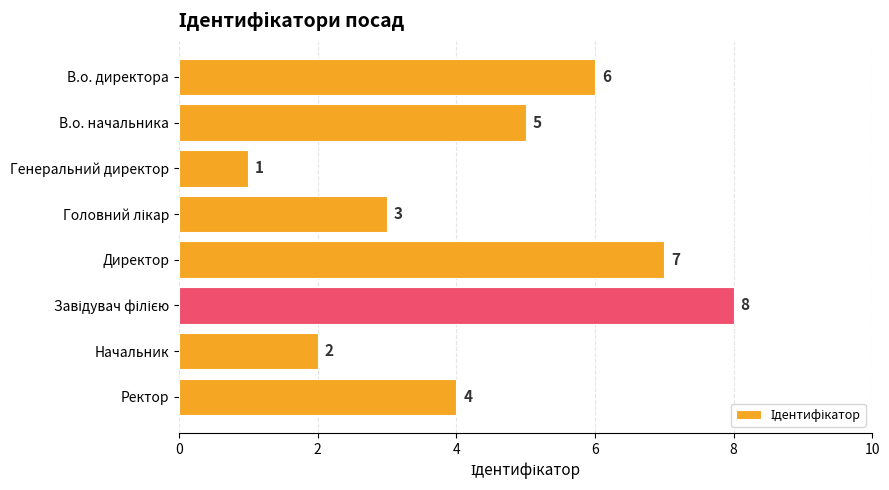

True or false: the data shows 5 at В.о. начальника.

True